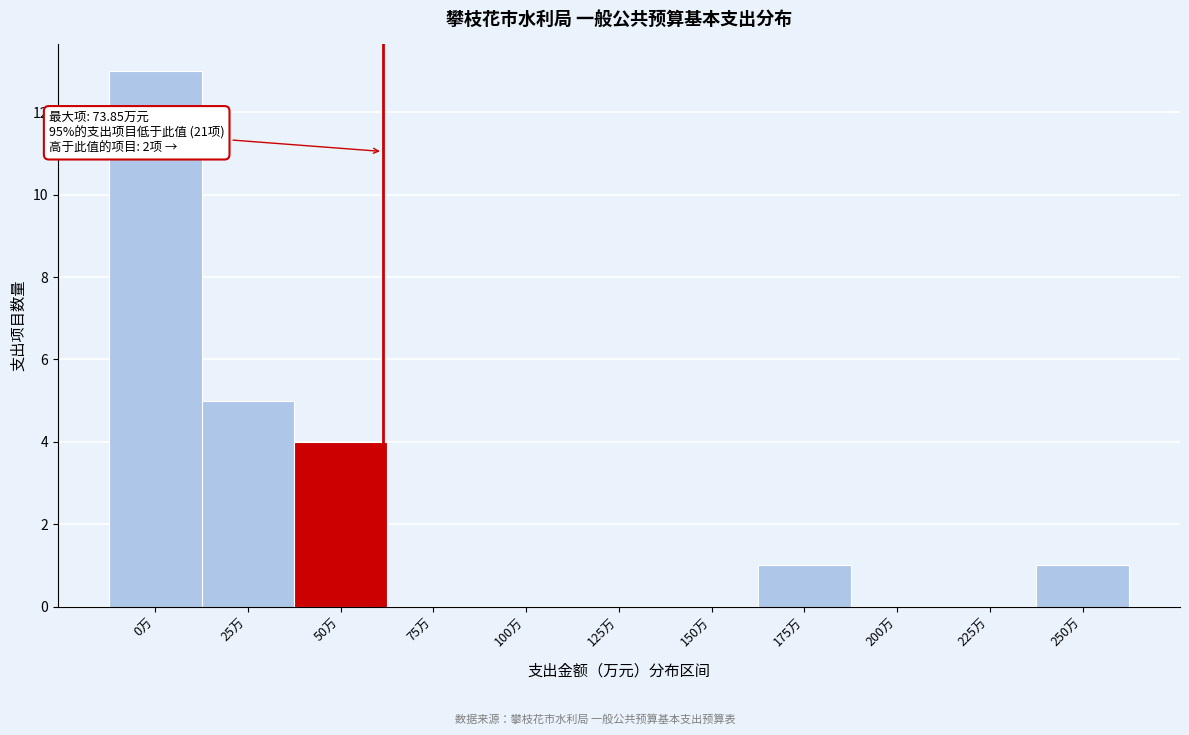

Reading left to right, transcribe all the data shown in this chart.

0万=13	25万=5	50万=4	75万=0	100万=0	125万=0	150万=0	175万=1	200万=0	225万=0	250万=1